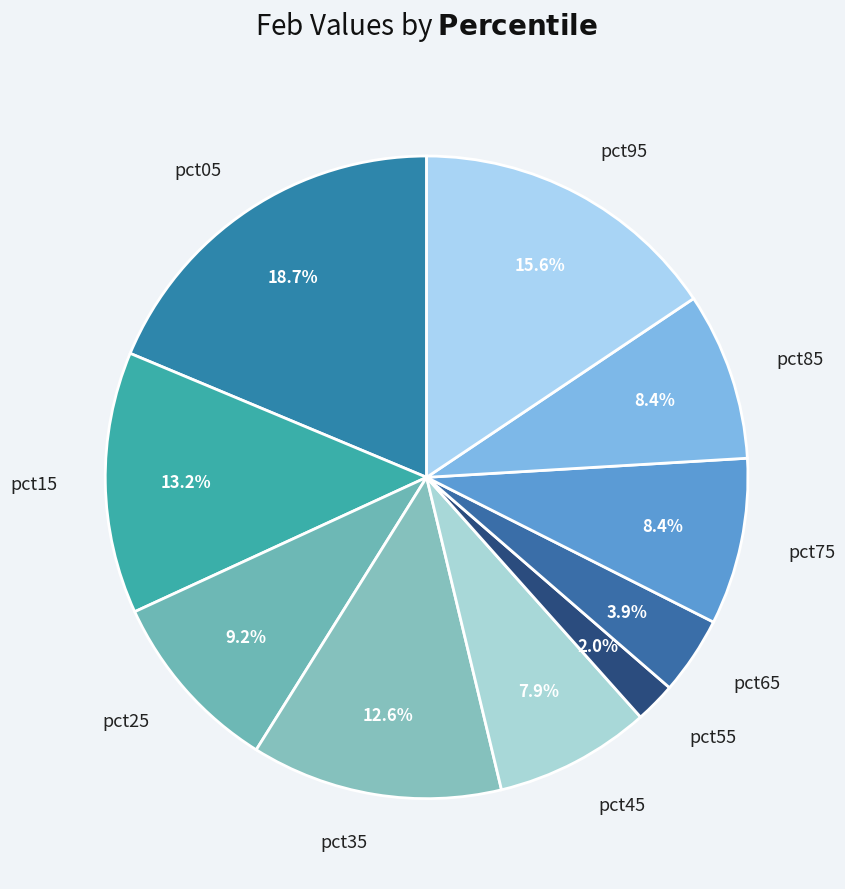

What percentage do pct55 and pct45 together represent?

9.9%